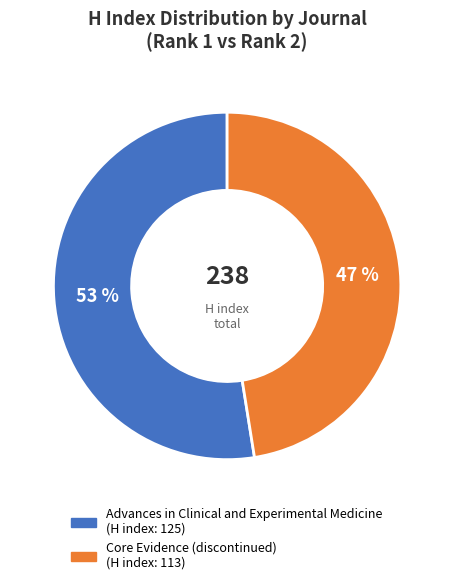

Do Advances in Clinical and Experimental Medicine and Core Evidence (discontinued) together represent more than half of the pie?

Yes